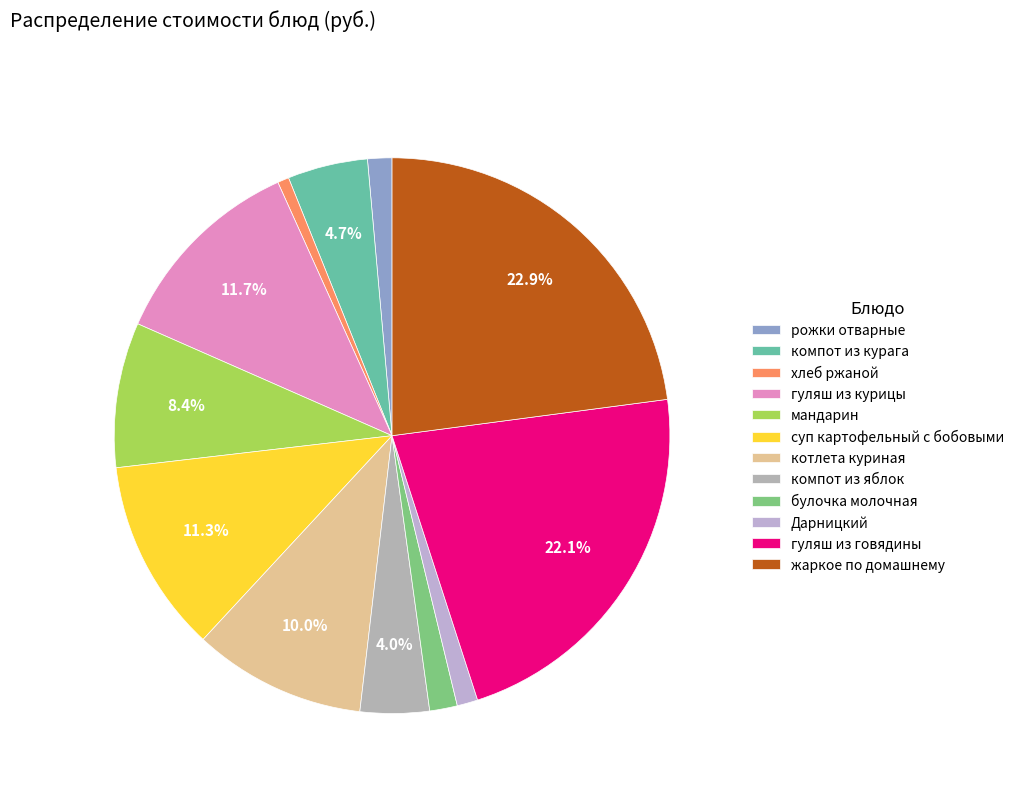

True or false: хлеб ржаной accounts for 11% of the total.

False